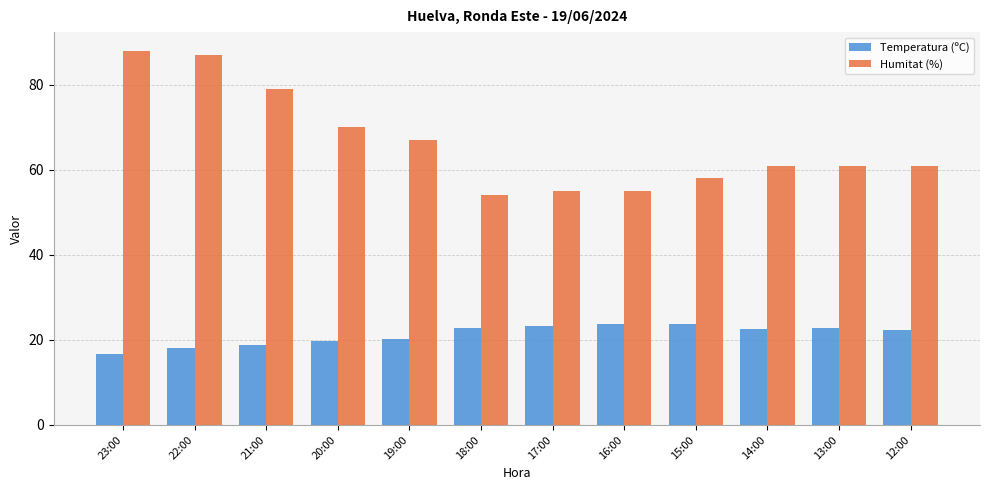

Which series has the largest total across all categories?

Humitat (%)